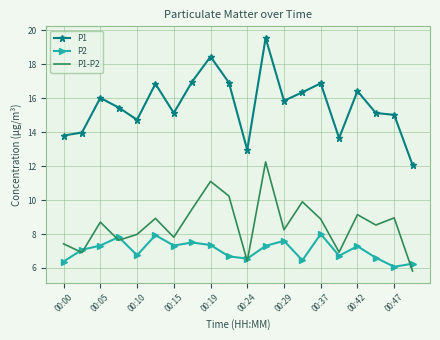

Which series has the largest range (max minus min)?

P1